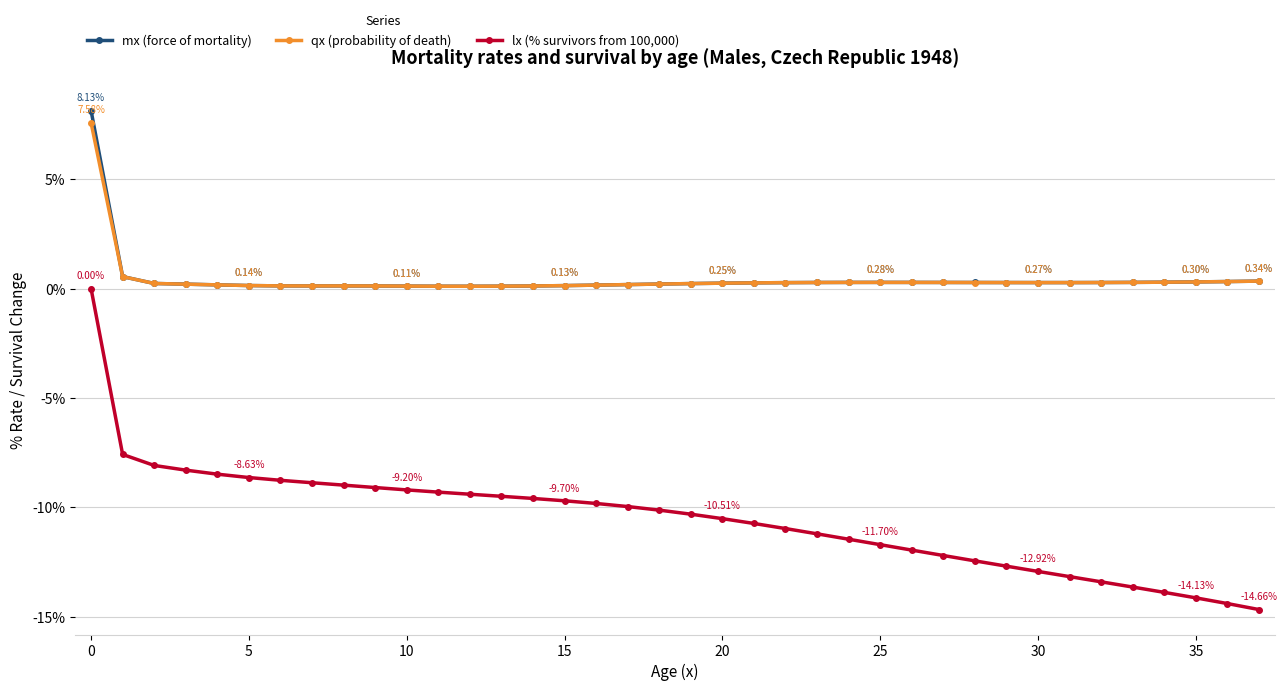

True or false: mx (force of mortality) and lx (% survivors from 100,000) intersect in this chart.

False